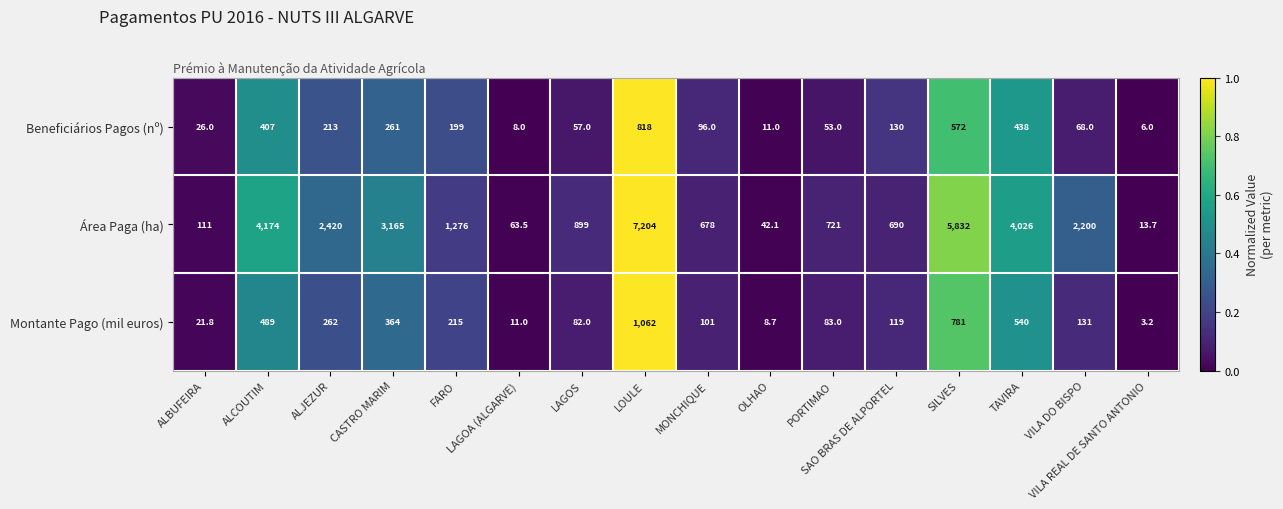

Which series has the largest total across all categories?

Área Paga (ha)